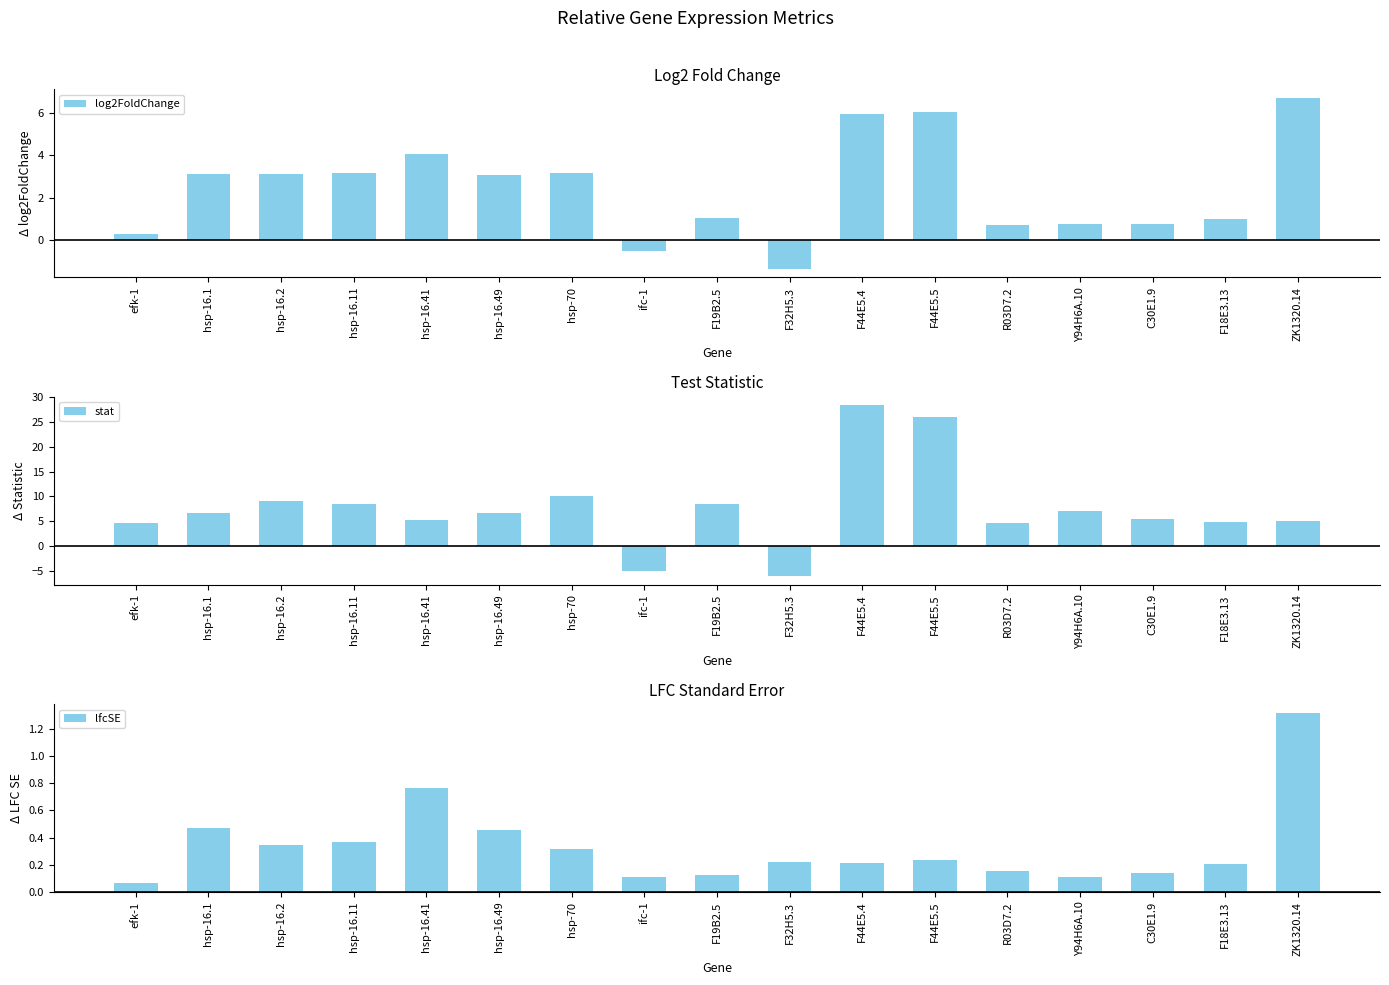

Reading left to right, what are all the values shown in this chart?

log2FoldChange: efk-1=0.3	hsp-16.1=3.1	hsp-16.2=3.1	hsp-16.11=3.2	hsp-16.41=4.1	hsp-16.49=3.0	hsp-70=3.1	ifc-1=-0.5	F19B2.5=1.0	F32H5.3=-1.3	F44E5.4=5.9	F44E5.5=6.0	R03D7.2=0.7	Y94H6A.10=0.8	C30E1.9=0.8	F18E3.13=1.0	ZK1320.14=6.7
stat: efk-1=4.7	hsp-16.1=6.7	hsp-16.2=9.1	hsp-16.11=8.5	hsp-16.41=5.3	hsp-16.49=6.7	hsp-70=10.0	ifc-1=-5.0	F19B2.5=8.5	F32H5.3=-6.1	F44E5.4=28.4	F44E5.5=25.9	R03D7.2=4.7	Y94H6A.10=7.0	C30E1.9=5.5	F18E3.13=4.9	ZK1320.14=5.1
lfcSE: efk-1=0.1	hsp-16.1=0.5	hsp-16.2=0.3	hsp-16.11=0.4	hsp-16.41=0.8	hsp-16.49=0.5	hsp-70=0.3	ifc-1=0.1	F19B2.5=0.1	F32H5.3=0.2	F44E5.4=0.2	F44E5.5=0.2	R03D7.2=0.2	Y94H6A.10=0.1	C30E1.9=0.1	F18E3.13=0.2	ZK1320.14=1.3